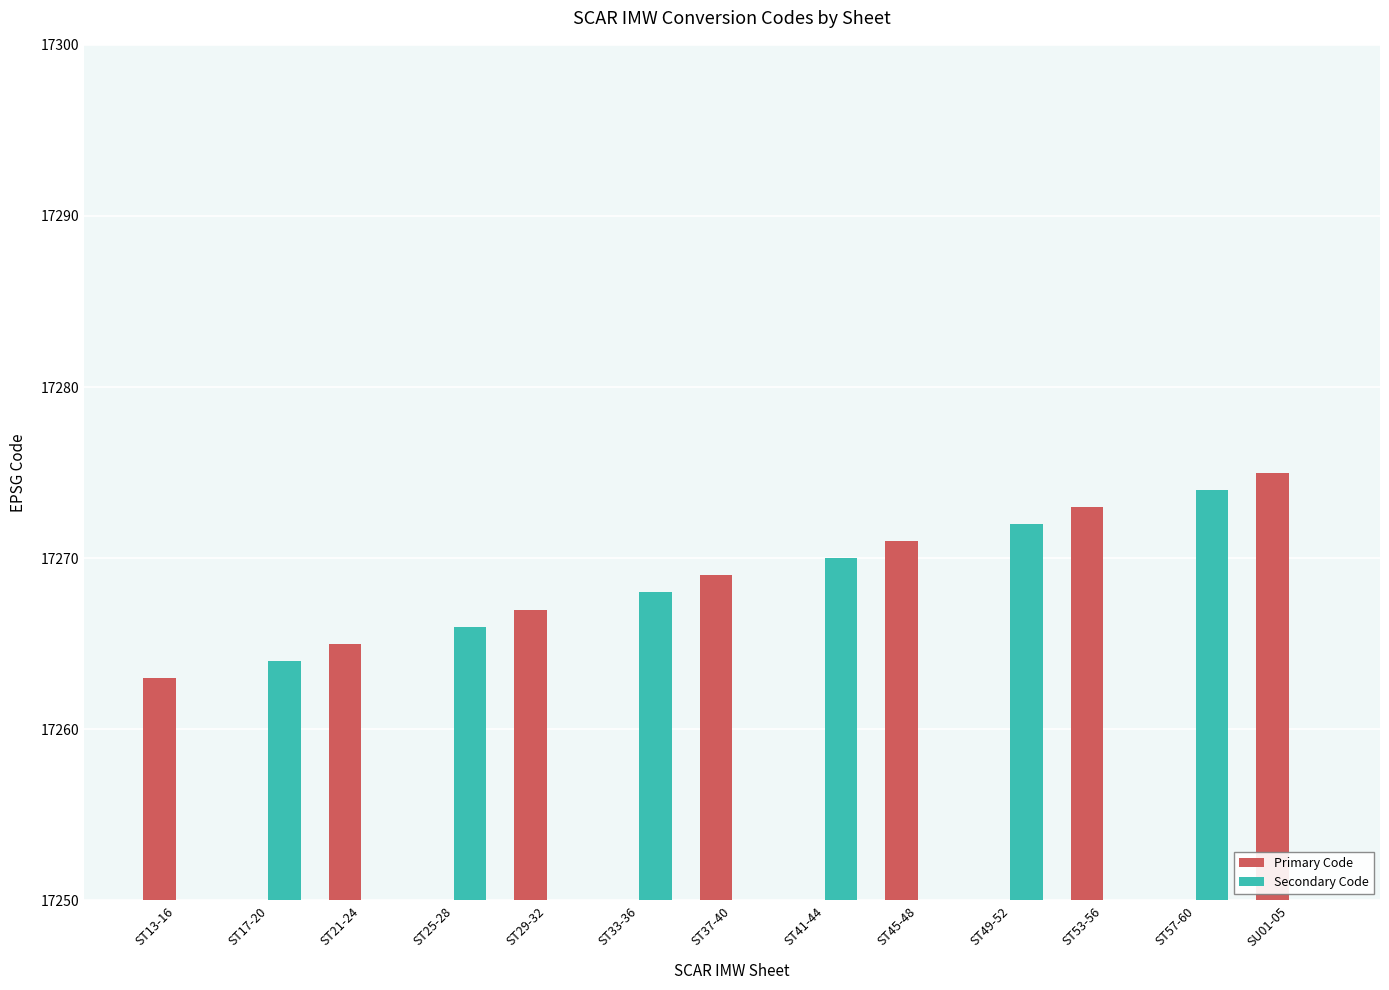

How many positive values does the Primary Code series have?

7